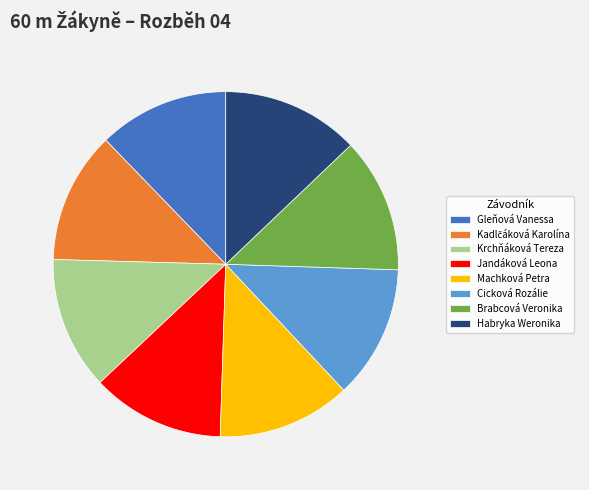

What is the ratio of the value at Cicková Rozálie to the value at Krchňáková Tereza?

1.0